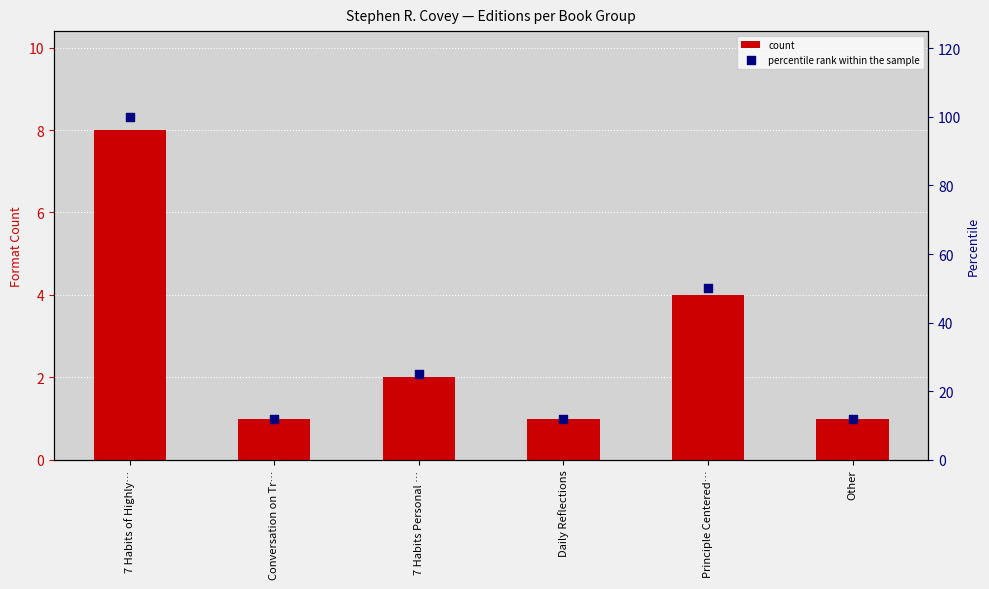

Is the value of percentile rank within the sample at Daily Reflections greater than the value of count at Other?

Yes